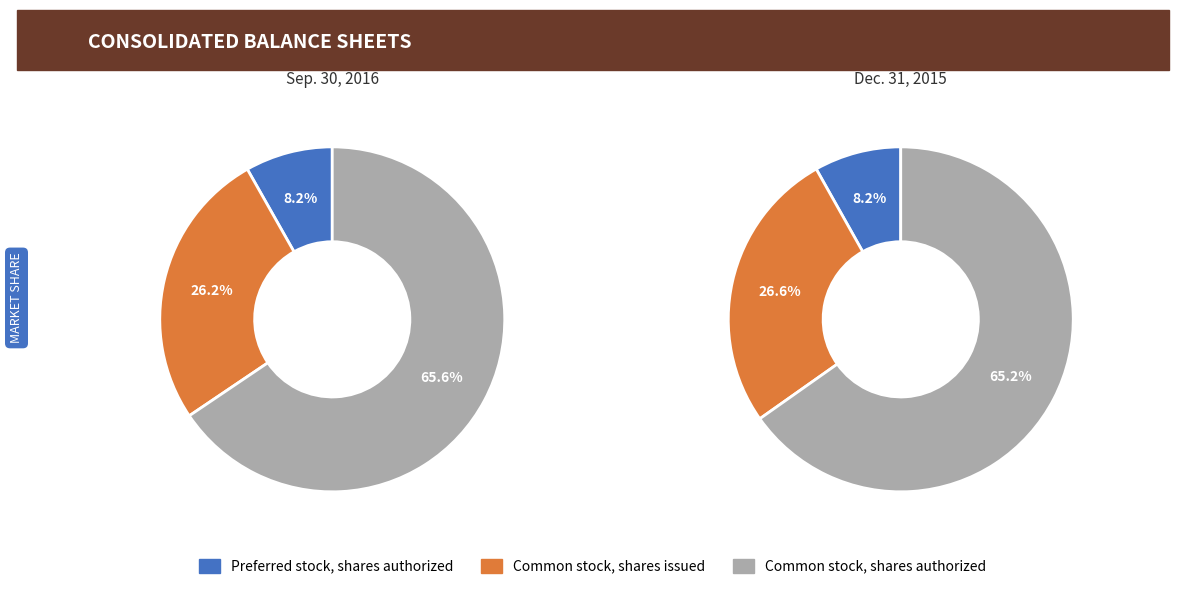

What portion of the pie excludes Common stock, shares issued?

73.8%